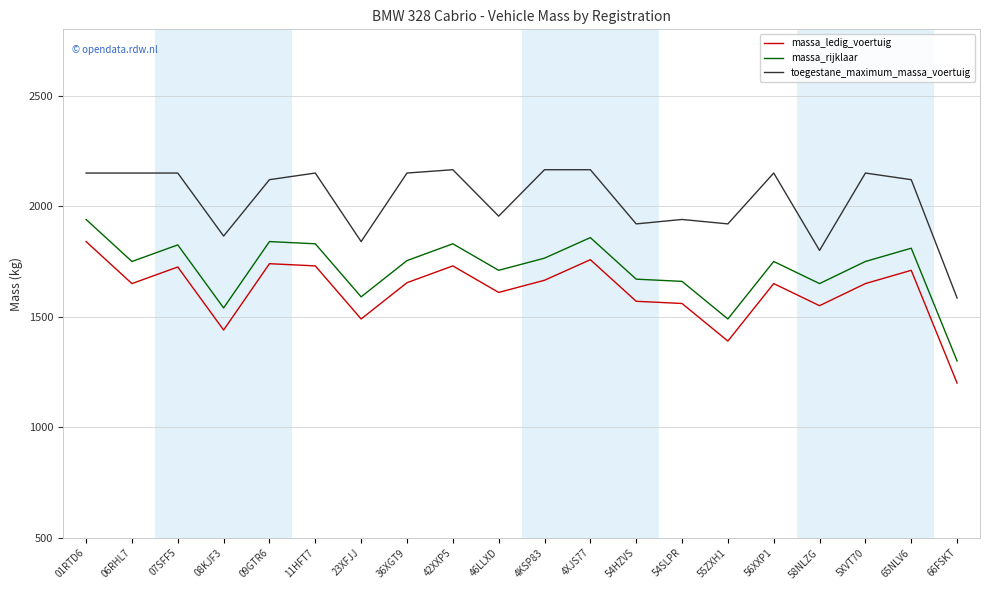

List the series in order of their overall mean, lowest first.

massa_ledig_voertuig, massa_rijklaar, toegestane_maximum_massa_voertuig